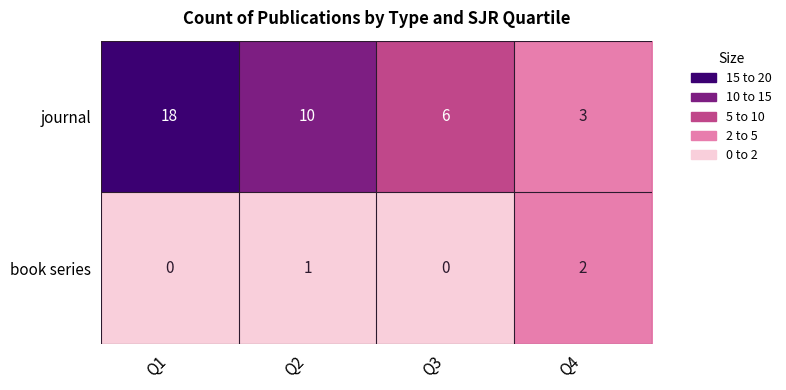

Reading right to left, extract all data points from this chart.

journal: Q4=3	Q3=6	Q2=10	Q1=18
book series: Q4=2	Q3=0	Q2=1	Q1=0